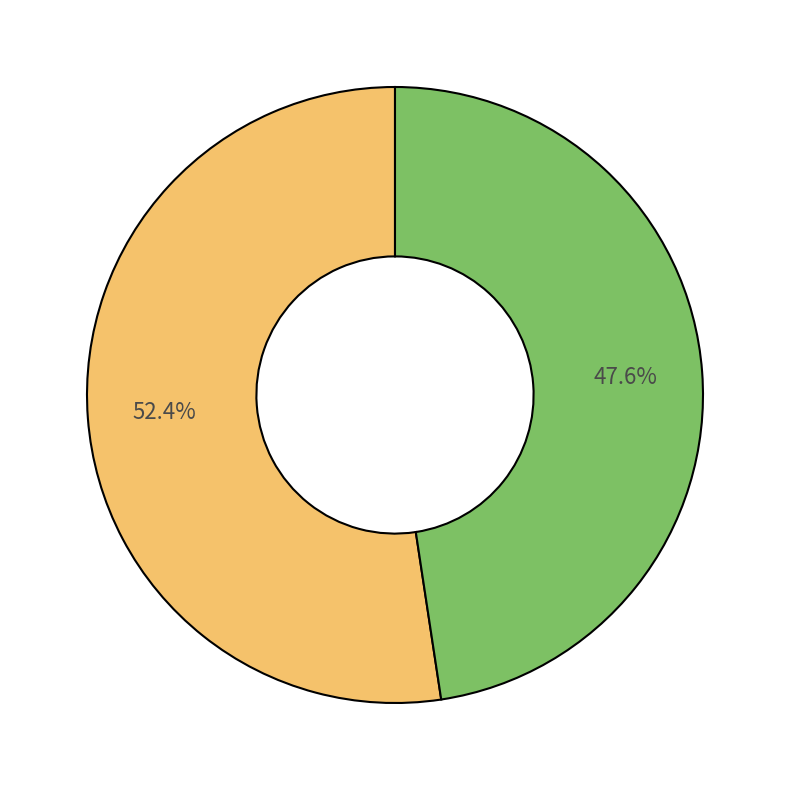

Is there any slice that represents more than half of the pie?

Yes